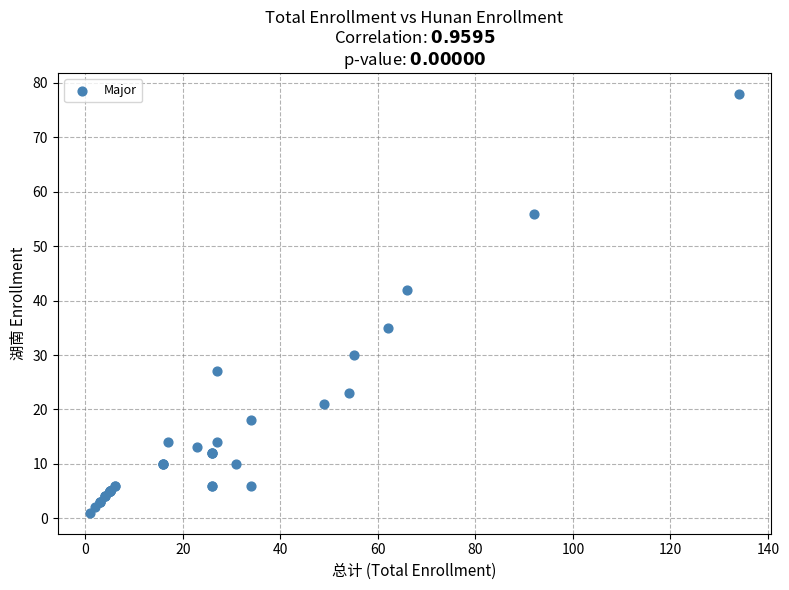

What Y value in the scatter plot is closest to 39?

42